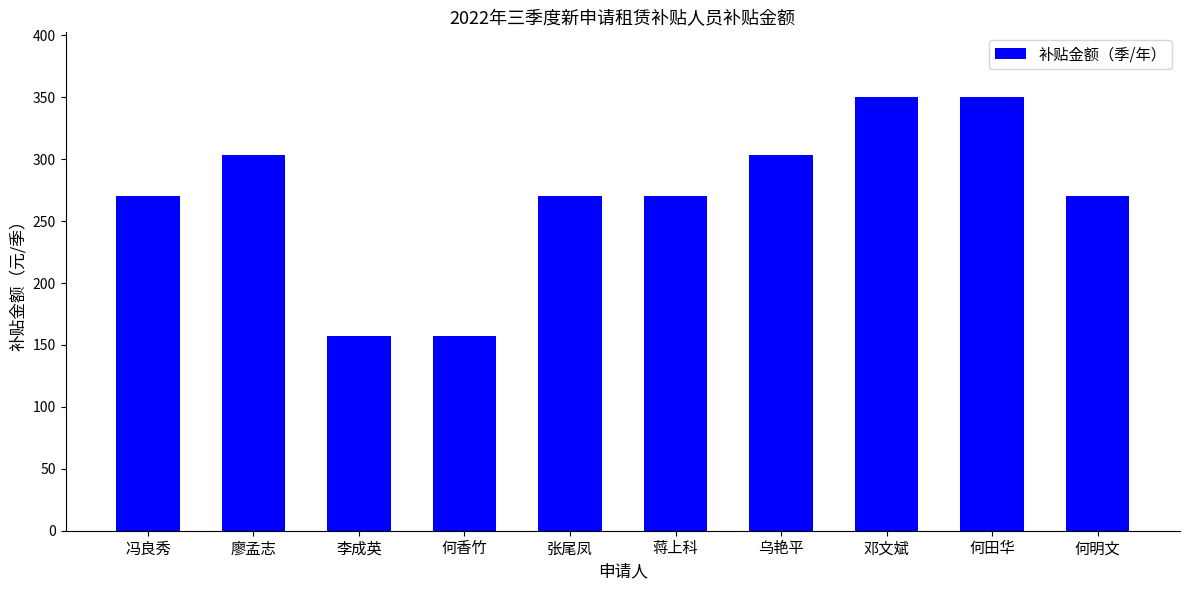

Reading left to right, extract all data points from this chart.

冯良秀=270.0	廖孟志=303.8	李成英=157.5	何香竹=157.5	张尾凤=270.0	蒋上科=270.0	乌艳平=303.8	邓文斌=350.0	何田华=350.0	何明文=270.0